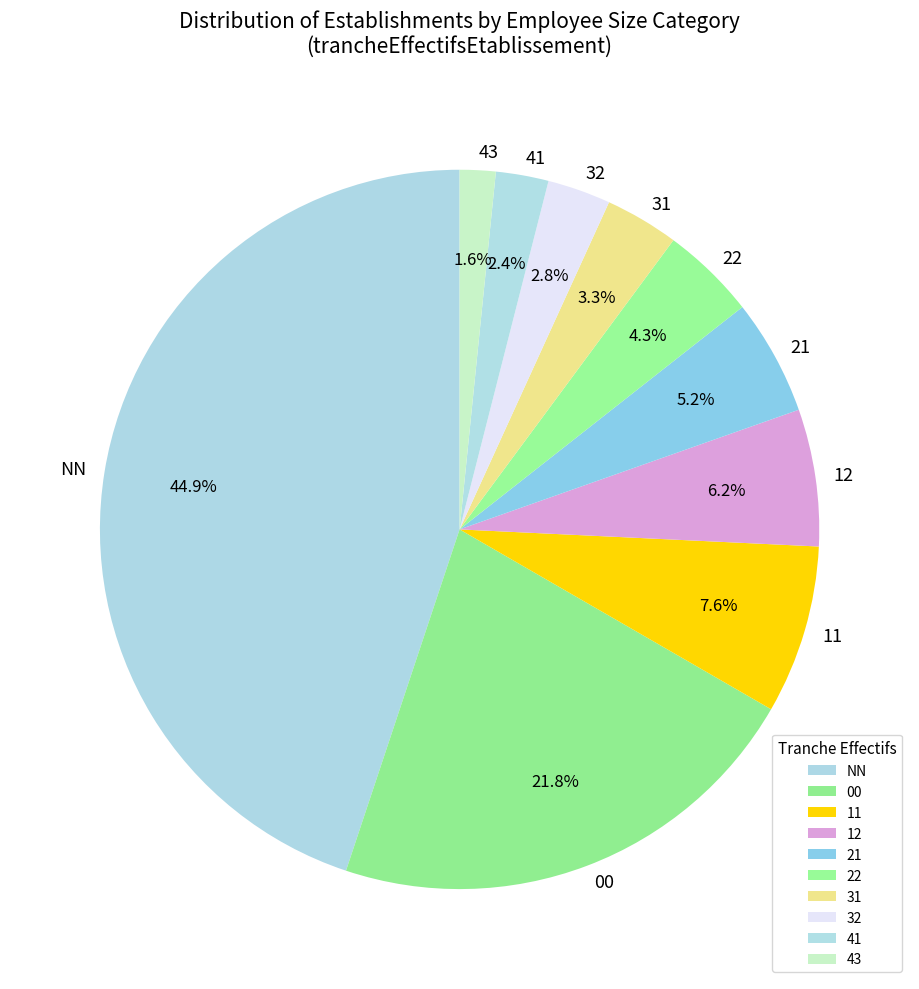

Does 32 account for over 50% of the chart?

No